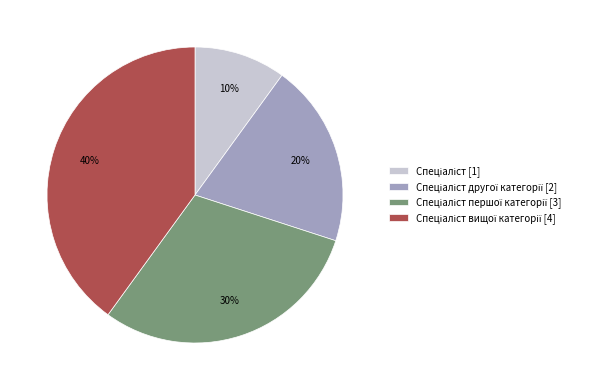

How many segments does this pie chart have?

4